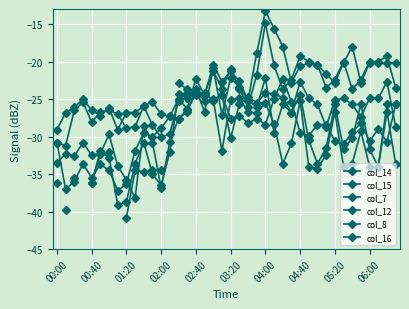

How many interior local peaks does the col_8 series have?

9